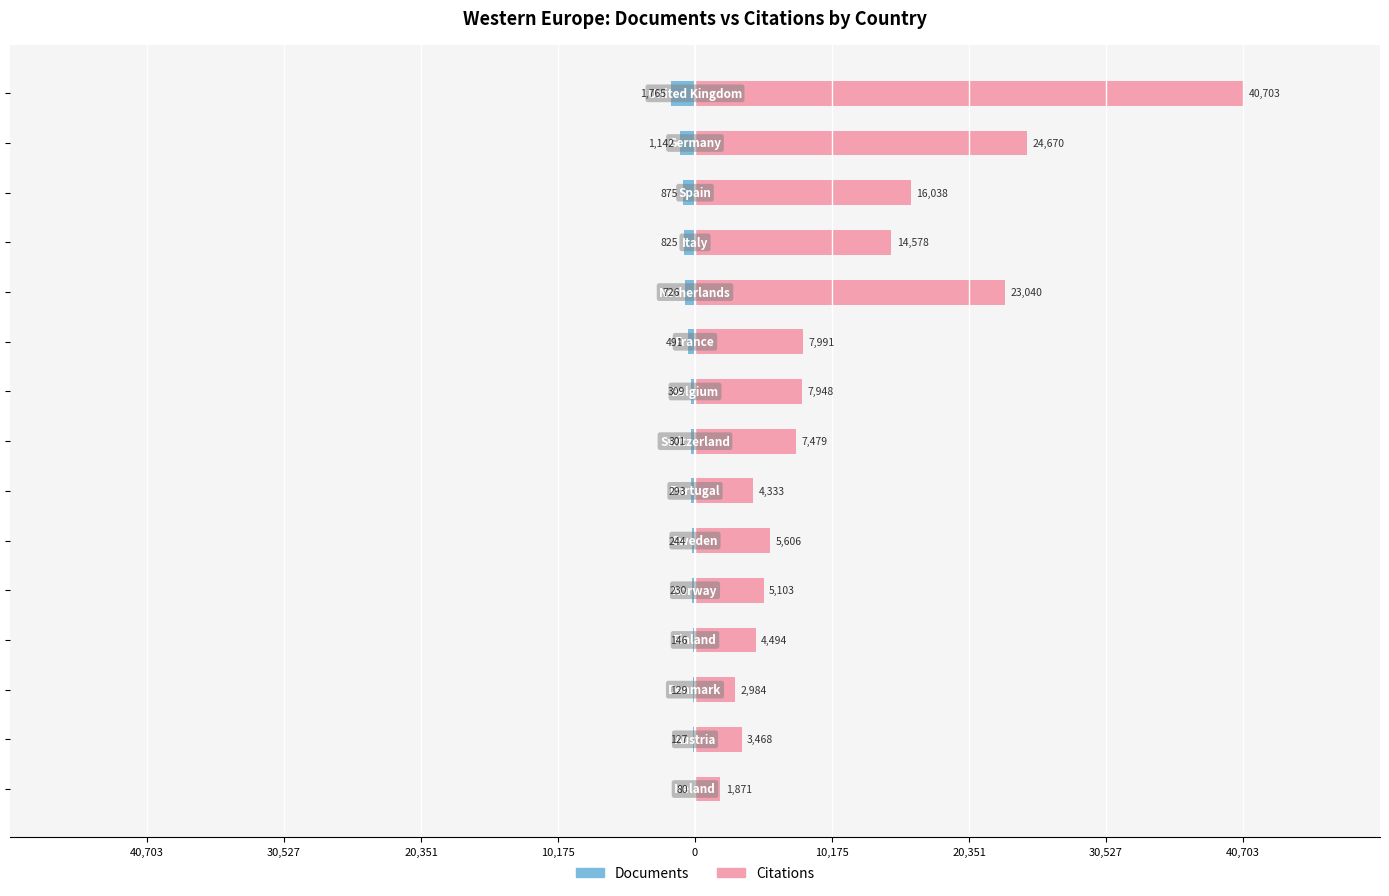

Reading left to right, transcribe all the data shown in this chart.

Documents: -1765	-1142	-875	-825	-726	-491	-309	-301	-293	-244	-230	-146	-129	-127	-80
Citations: 40703	24670	16038	14578	23040	7991	7948	7479	4333	5606	5103	4494	2984	3468	1871